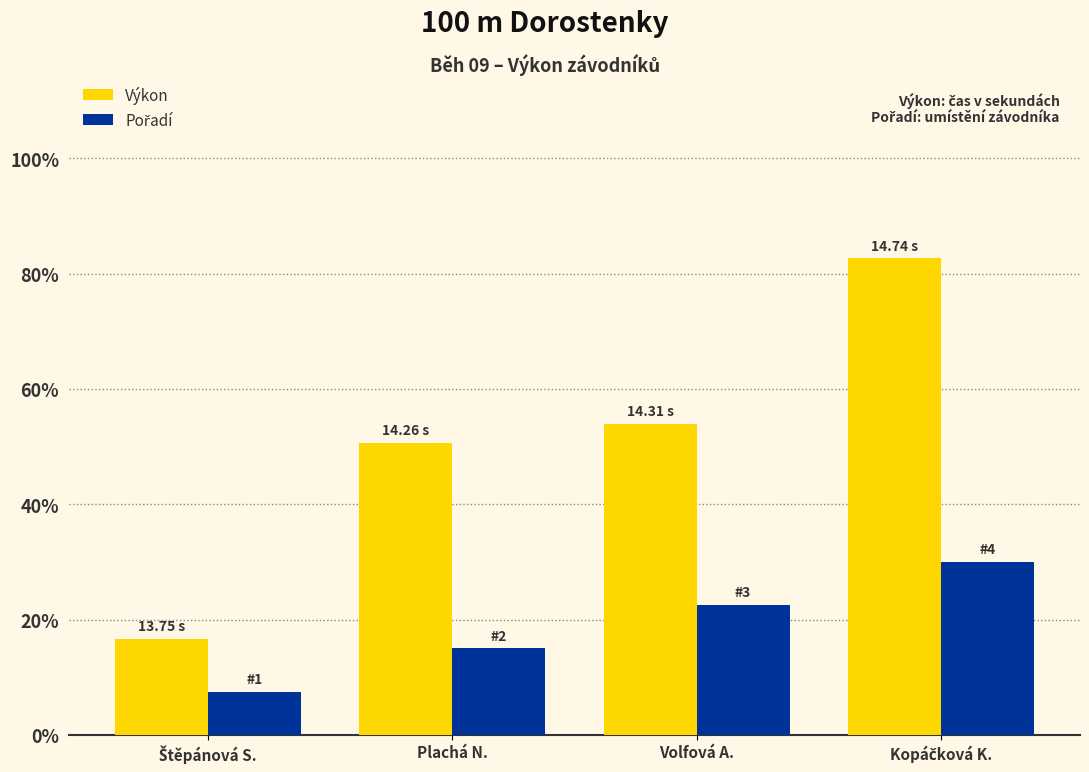

Which series has the widest spread of values?

Výkon